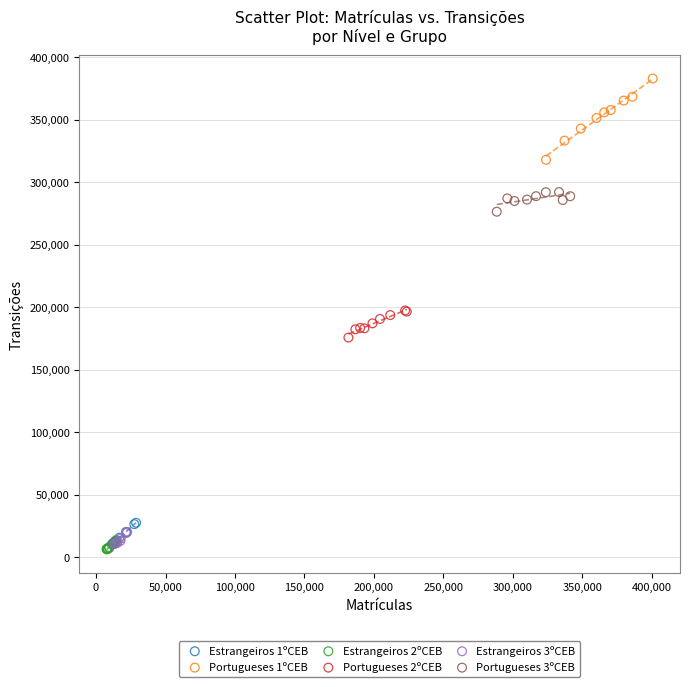

Which series contains the highest Y value?

Portugueses 1ºCEB